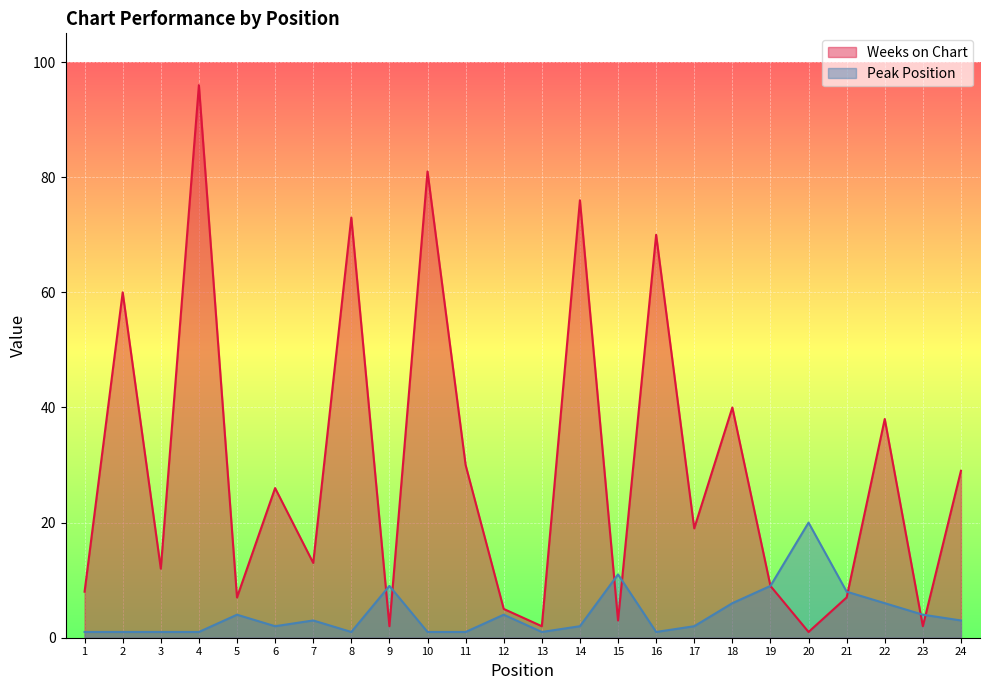

Which label corresponds to the largest value in the chart?

4